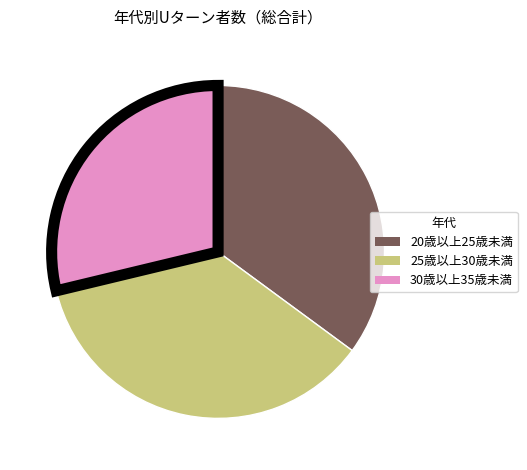

Does any single category account for the majority?

No